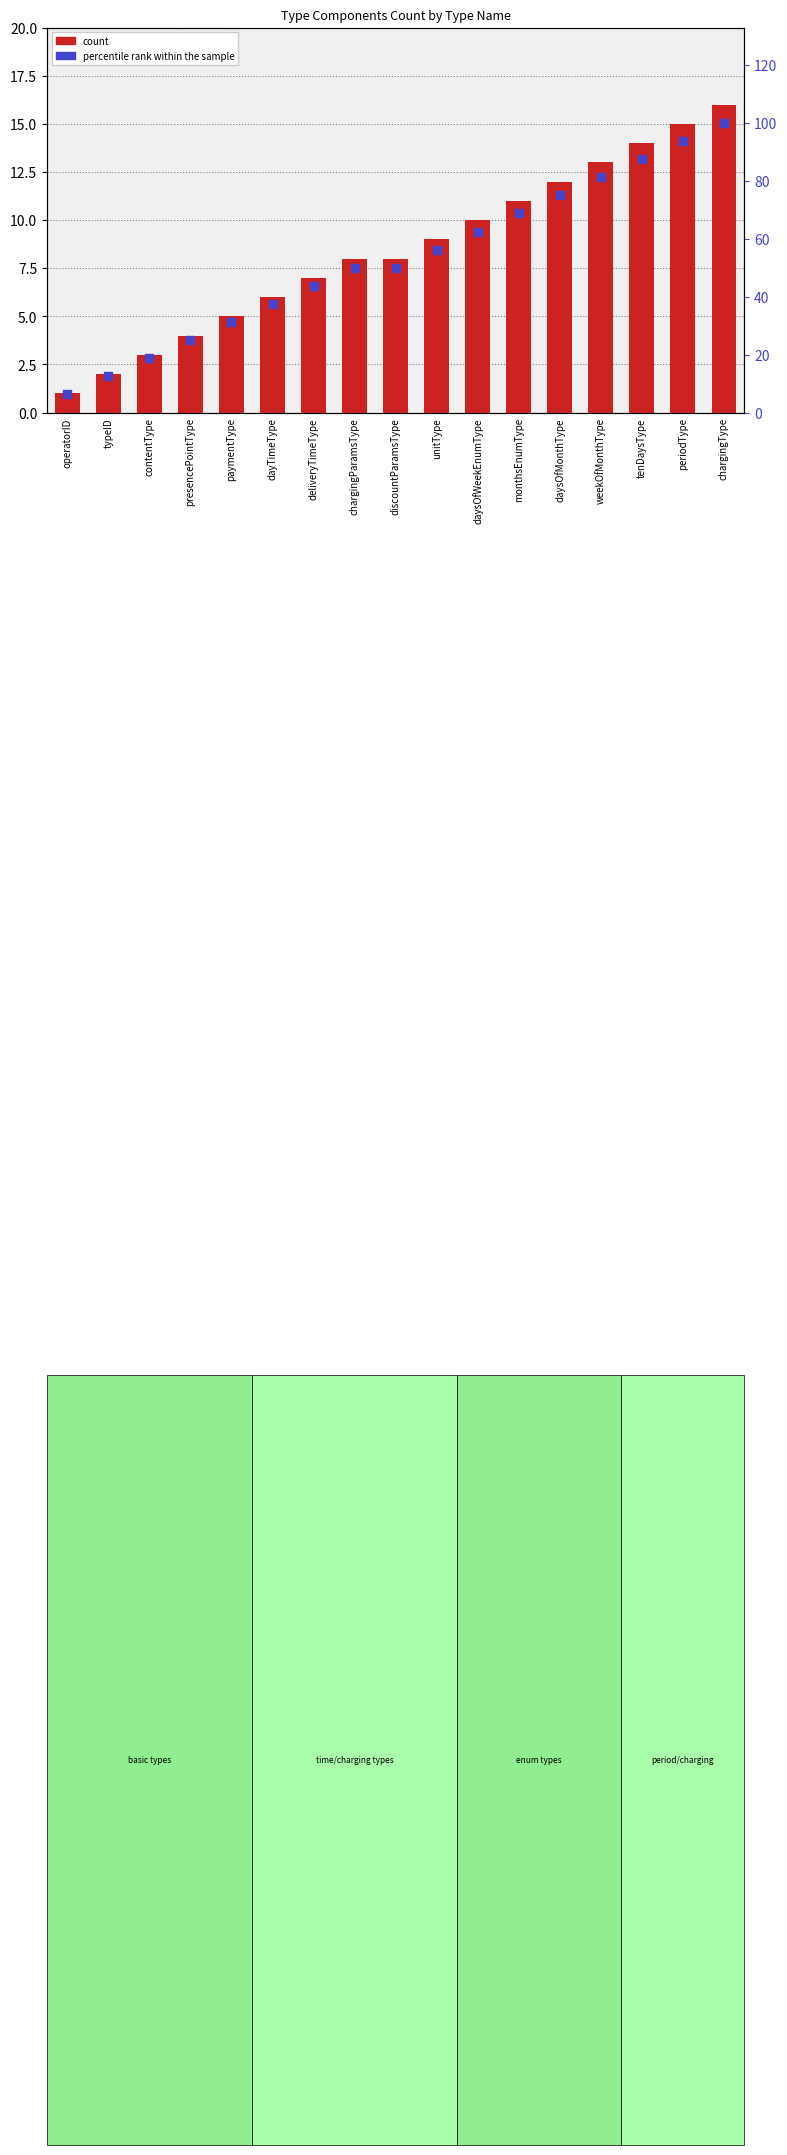

Which series has the widest spread of Y values?

percentile rank within the sample